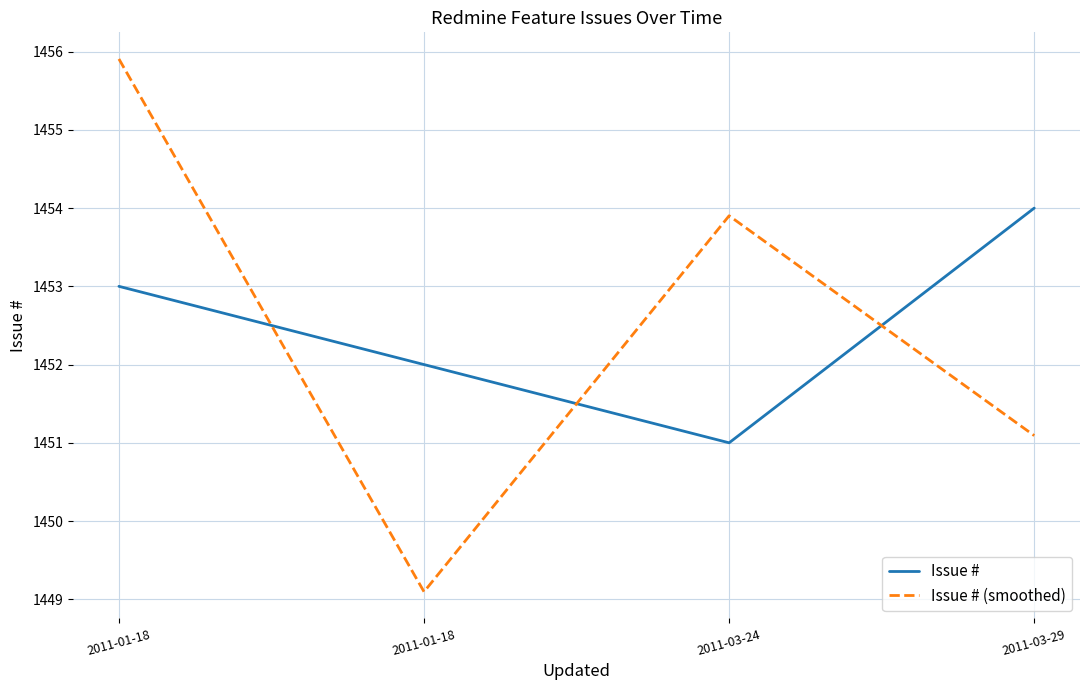

What is the value of the Issue # (smoothed) point at the 4th from the left?

1451.1